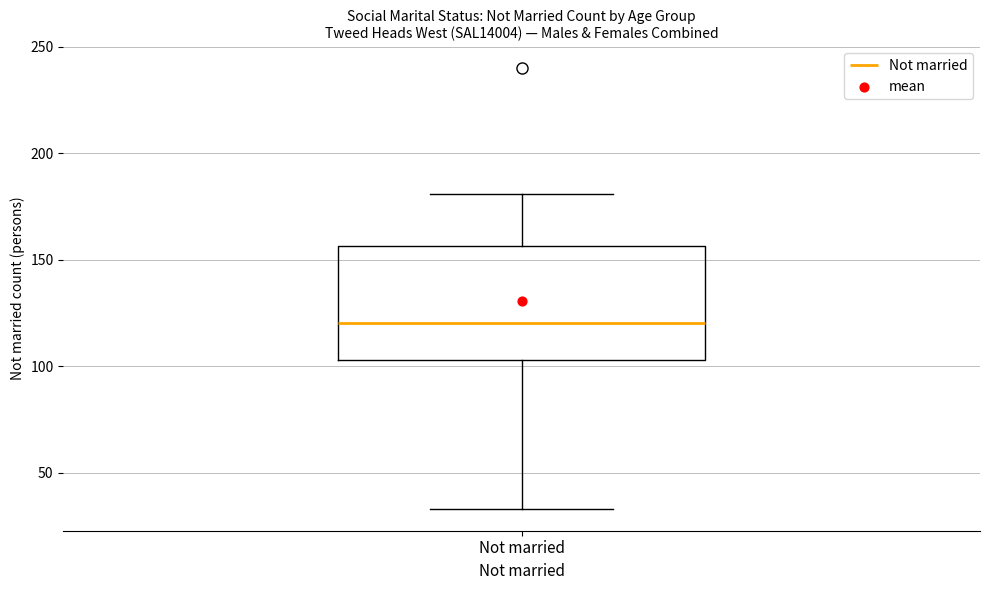

Read this box plot against the y-axis: the position of the median line, the range covered by the box, and the ends of both whiskers. The values are not printed on the chart, so give them approximately, as read against the axis.

median 120, box 105 to 155, whiskers 35 to 180